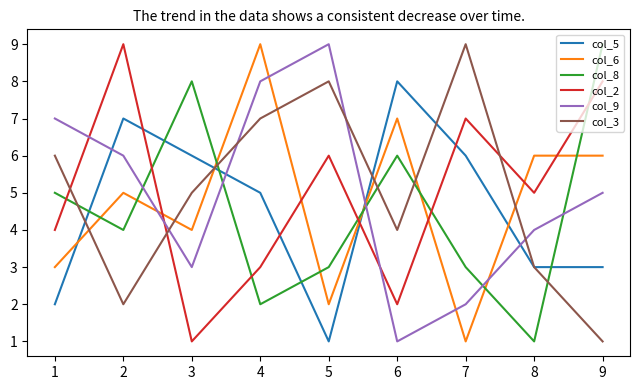

What is the minimum value shown in the chart?

1